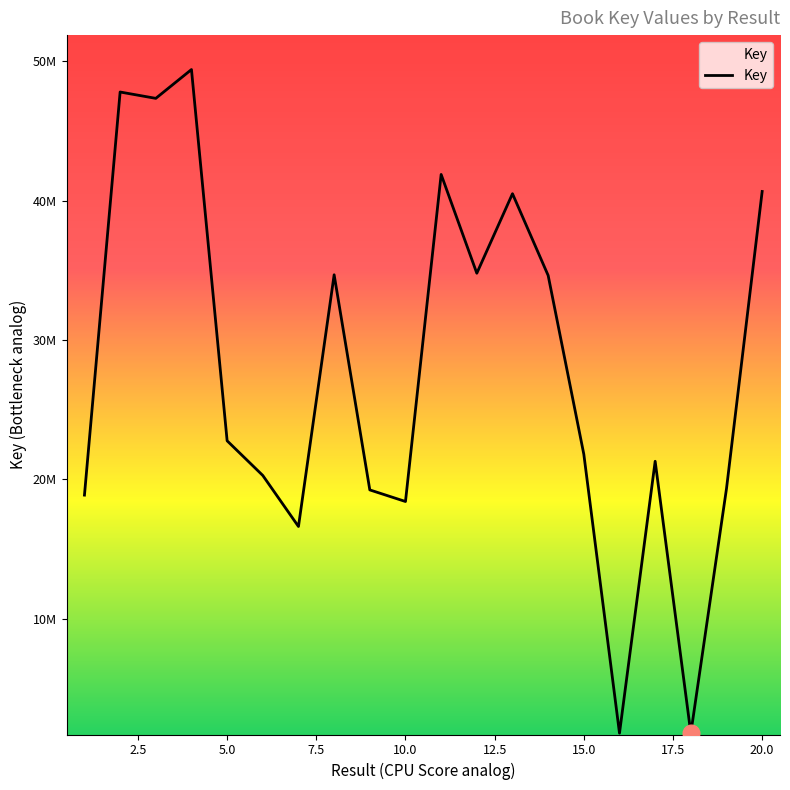

What is the average value?

27700816